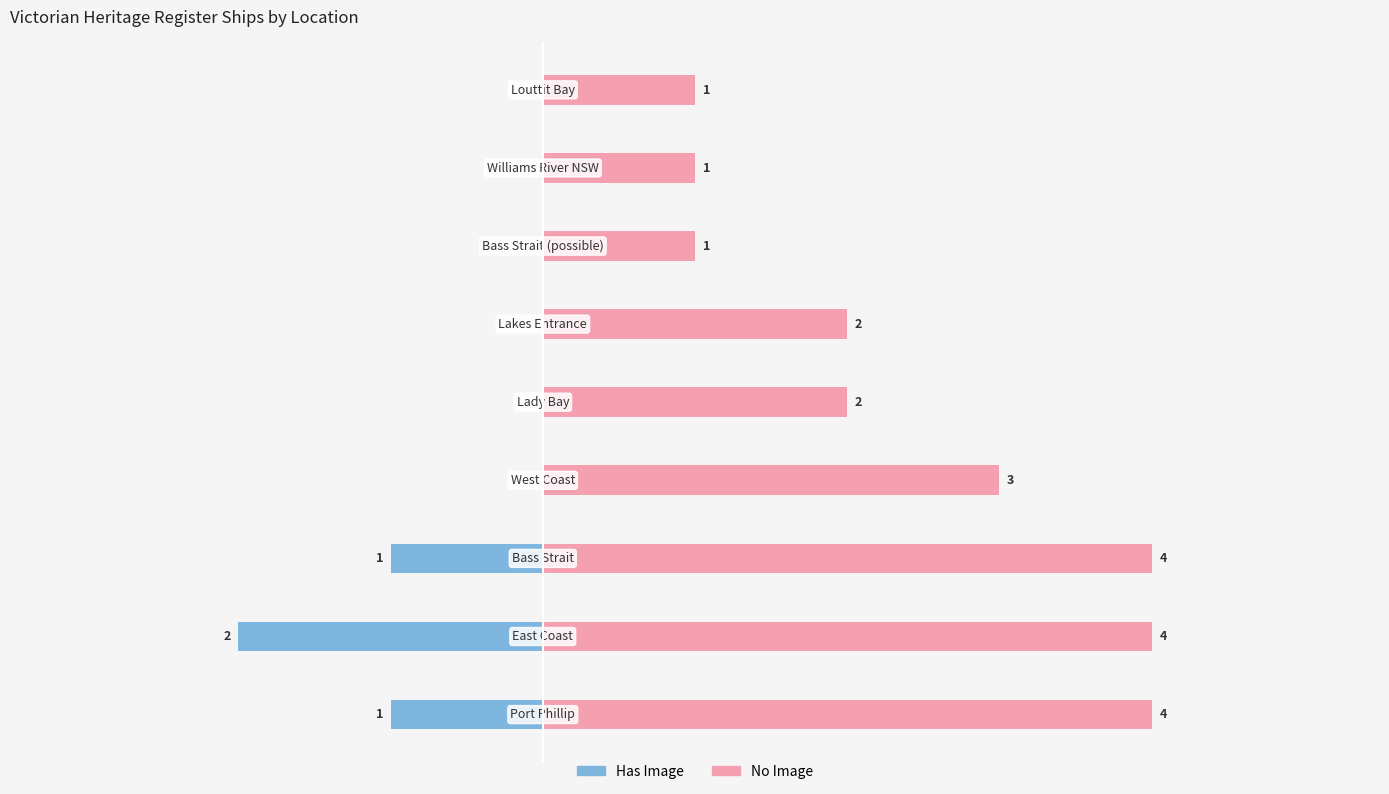

What is the sum of all No Image values?

22